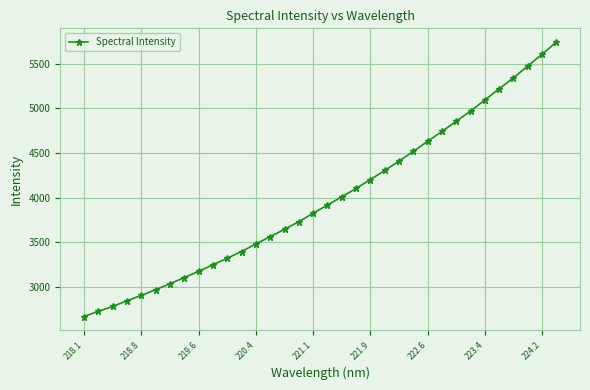

What is the sum of all values?

135579.6